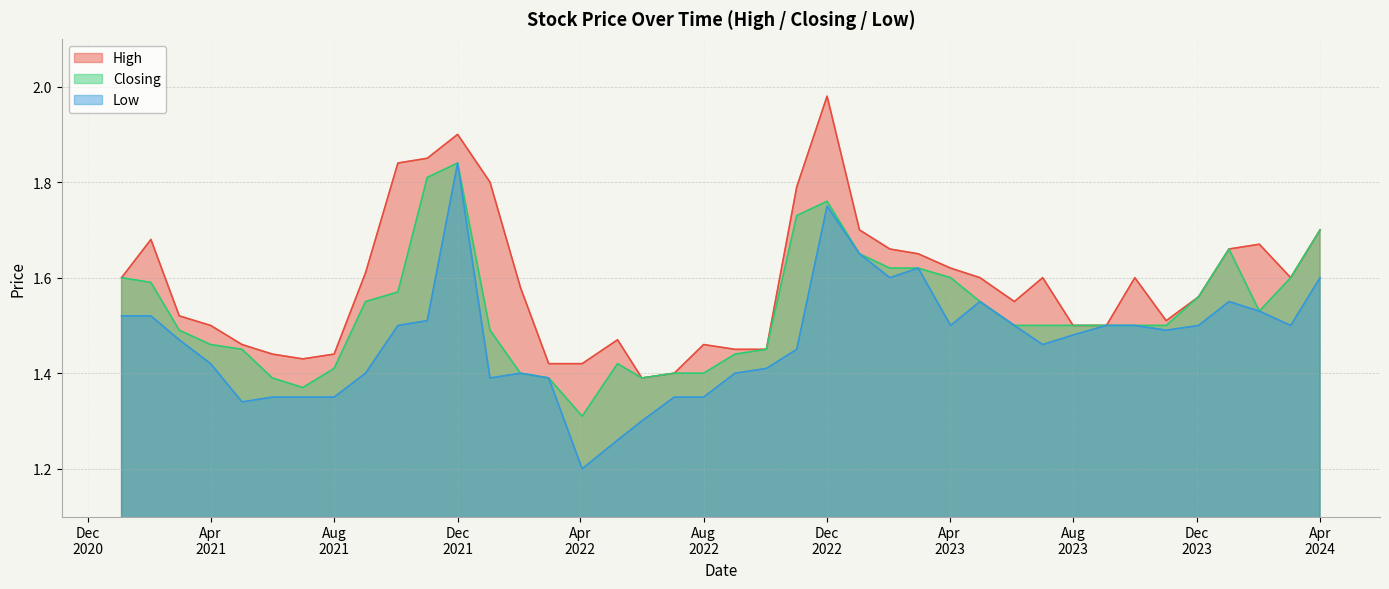

How many lines are shown in the chart?

3